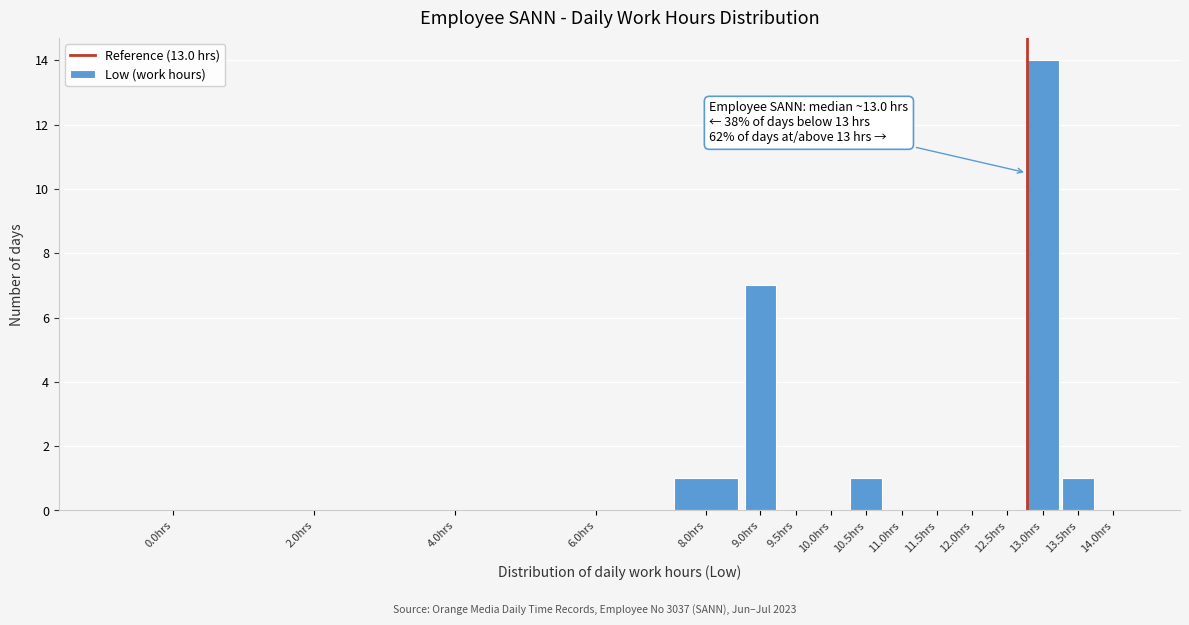

Reading left to right, transcribe all the data shown in this chart.

0.0hrs=0	2.0hrs=0	4.0hrs=0	6.0hrs=0	8.0hrs=1	9.0hrs=7	9.5hrs=0	10.0hrs=0	10.5hrs=1	11.0hrs=0	11.5hrs=0	12.0hrs=0	12.5hrs=0	13.0hrs=14	13.5hrs=1	14.0hrs=0